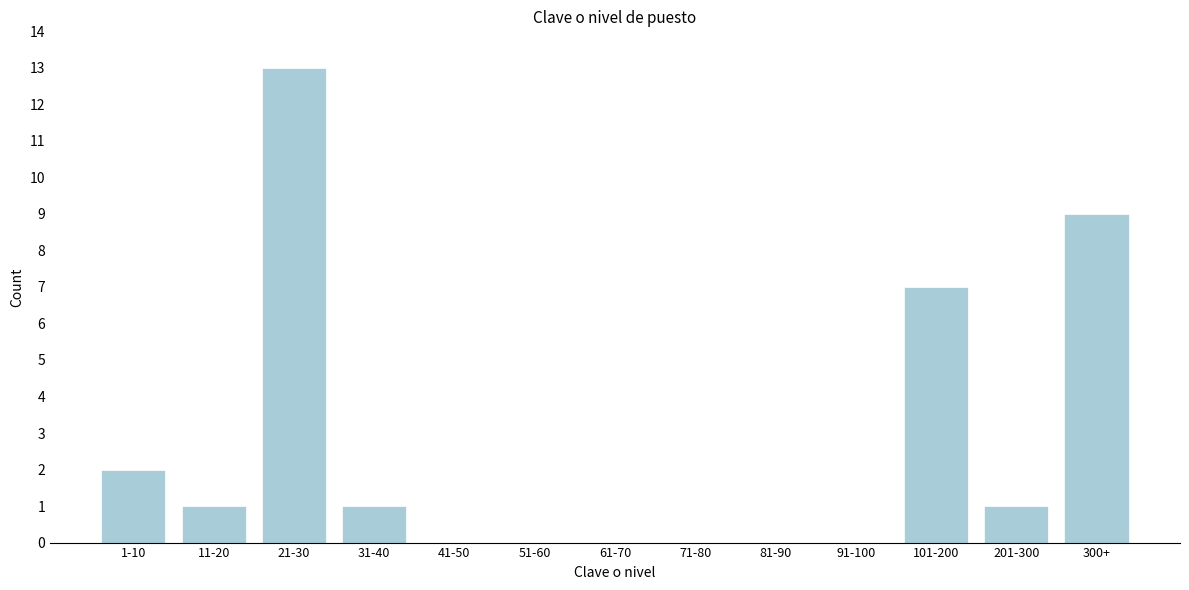

Reading left to right, extract all data points from this chart.

1-10=2	11-20=1	21-30=13	31-40=1	41-50=0	51-60=0	61-70=0	71-80=0	81-90=0	91-100=0	101-200=7	201-300=1	300+=9